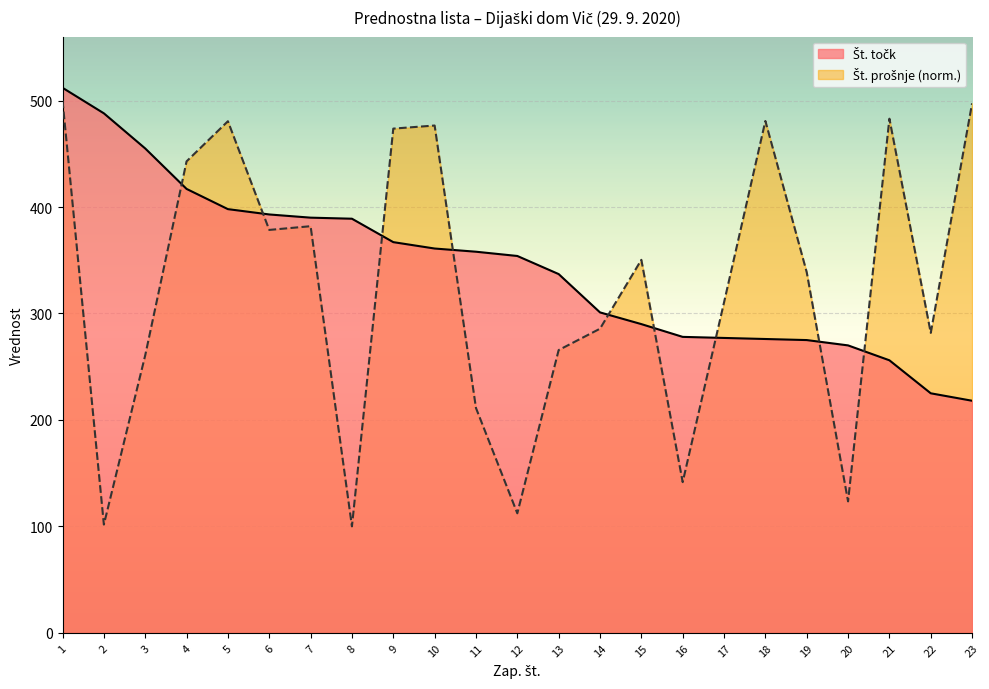

At which category does the chart reach its peak across all series?

1